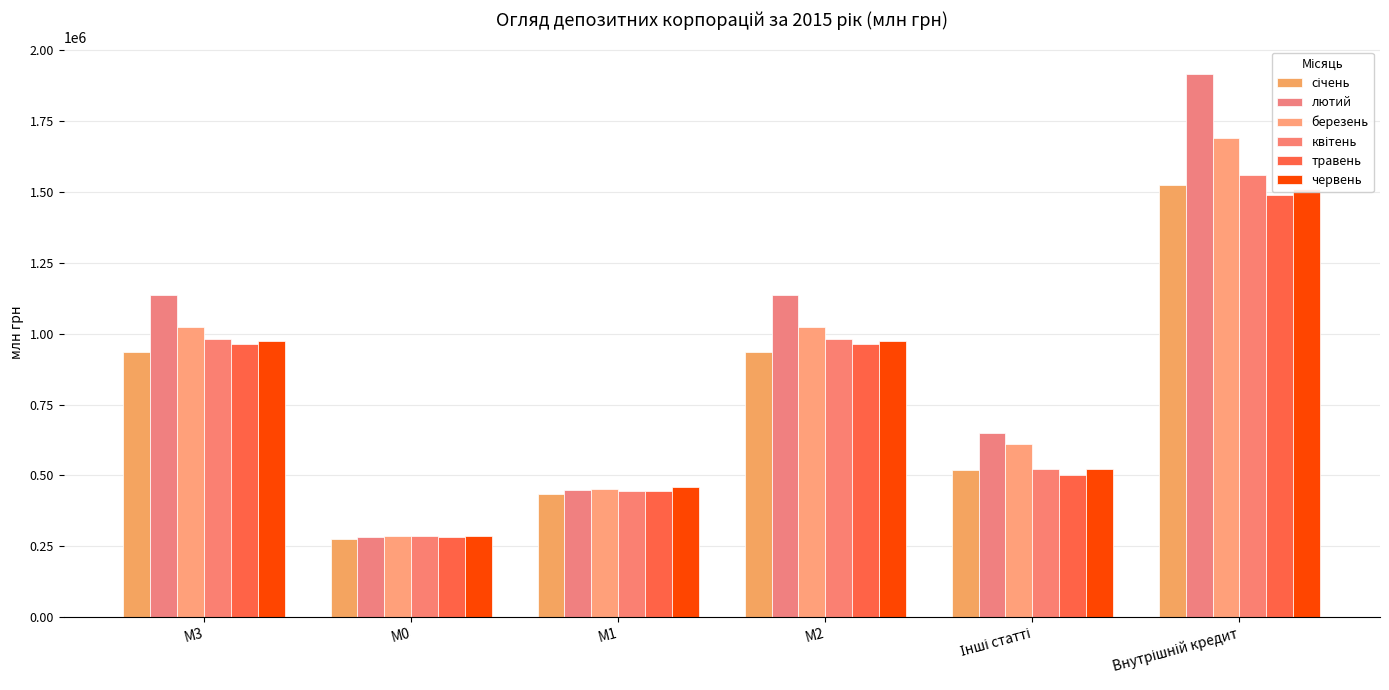

Which category has the highest value in the січень series?

Внутрішній кредит